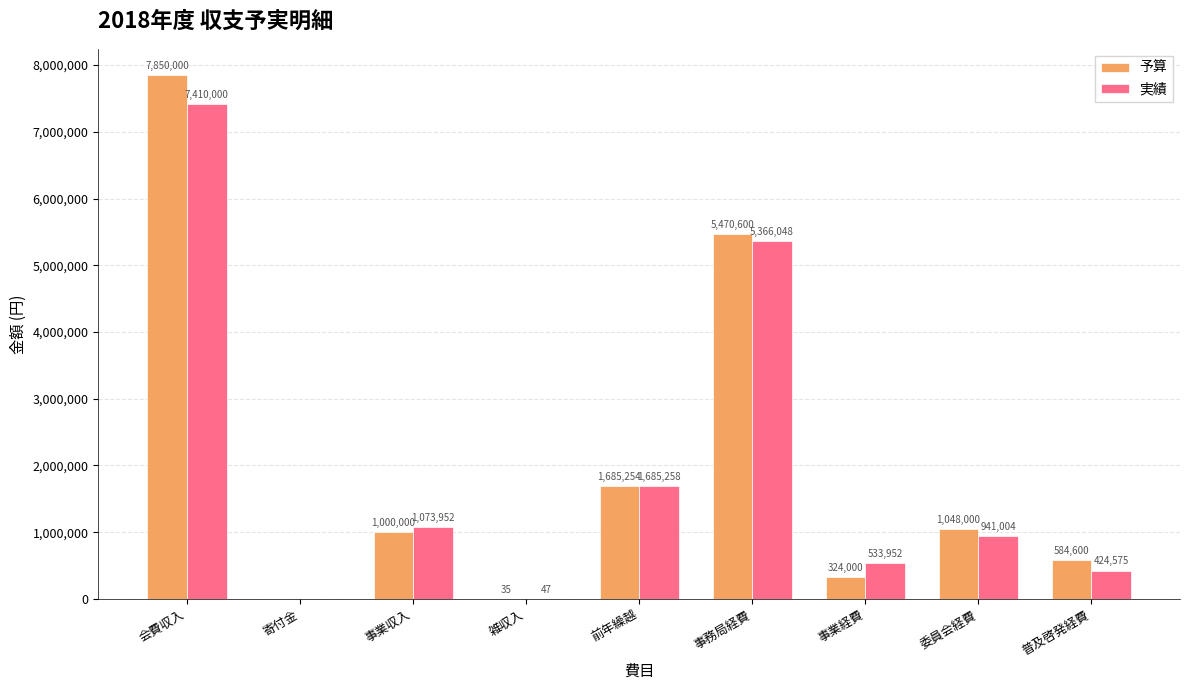

What is the sum of the 予算 values at 会費収入 and 事務局経費?

13320600